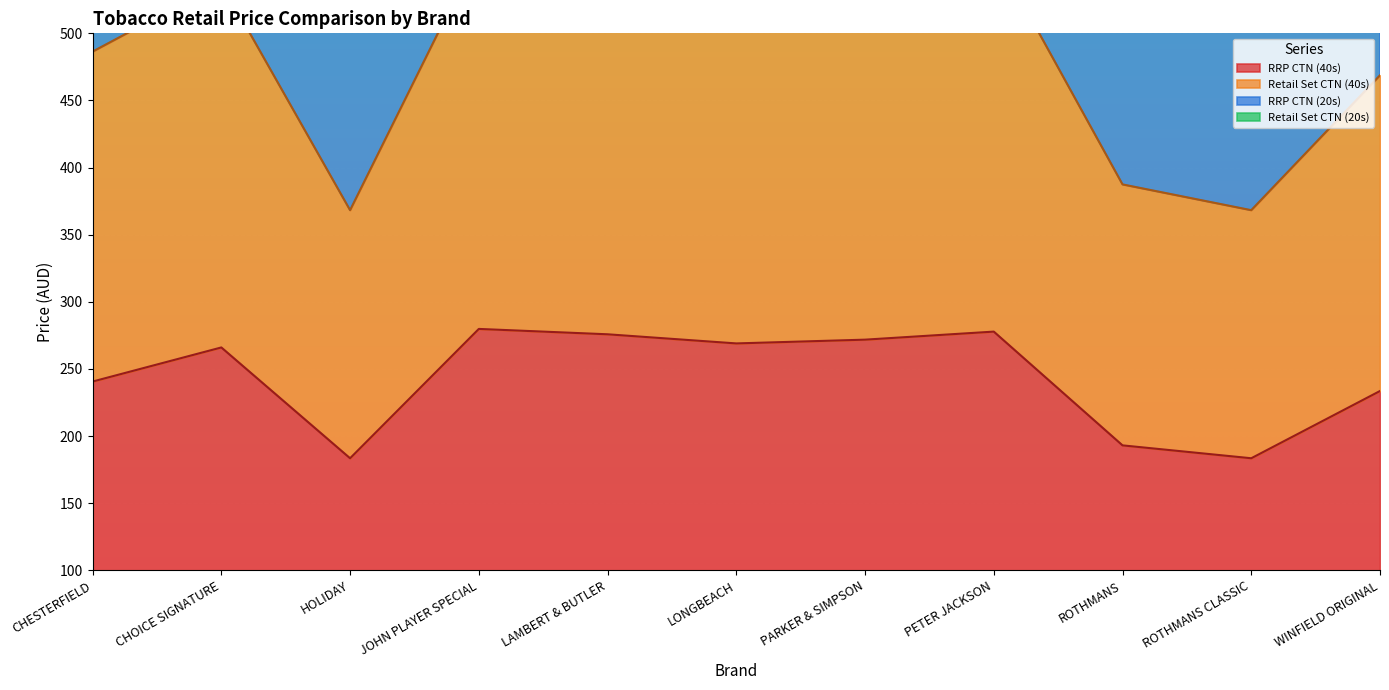

Is it true that RRP CTN (40s) equals 286.0 at ROTHMANS?

False